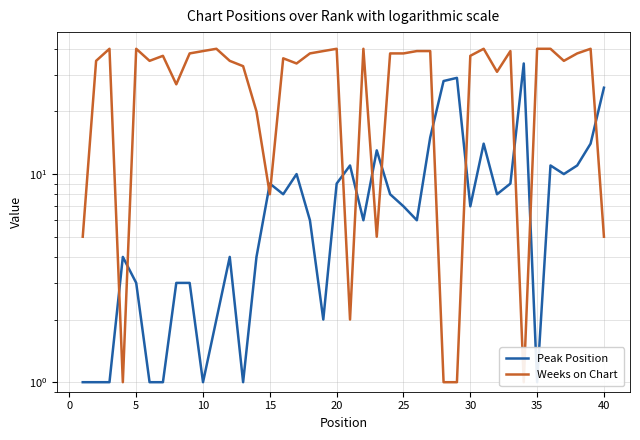

What is the highest value of the Weeks on Chart series?

40